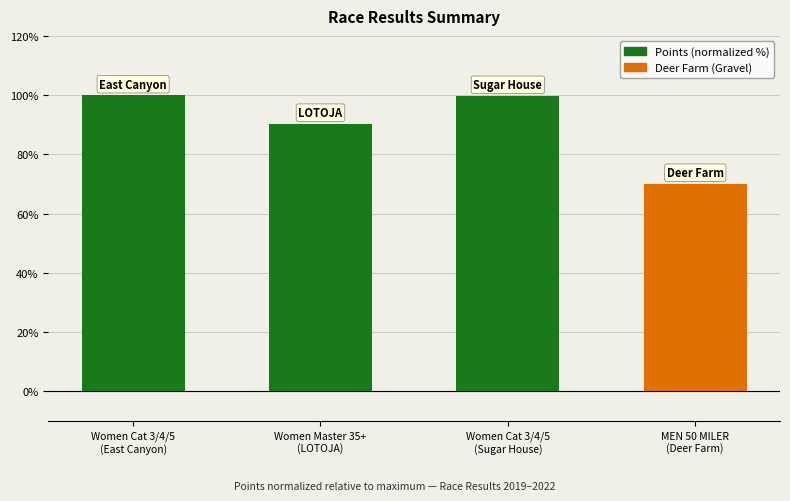

What is the label of the 3rd bar from the right?

Women Master 35+
(LOTOJA)